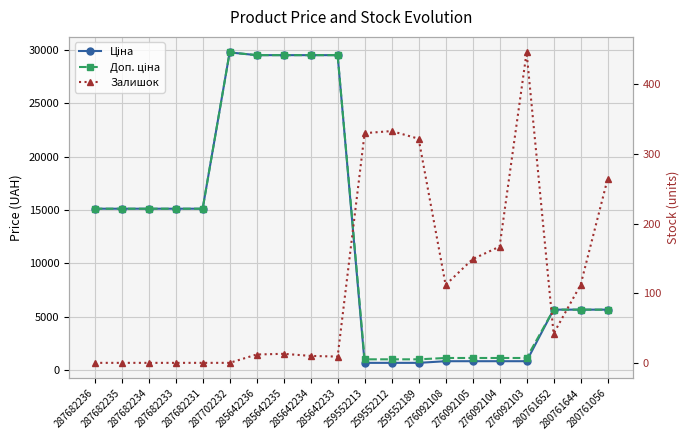

What is the approximate value of Залишок at 276092104?

167.0